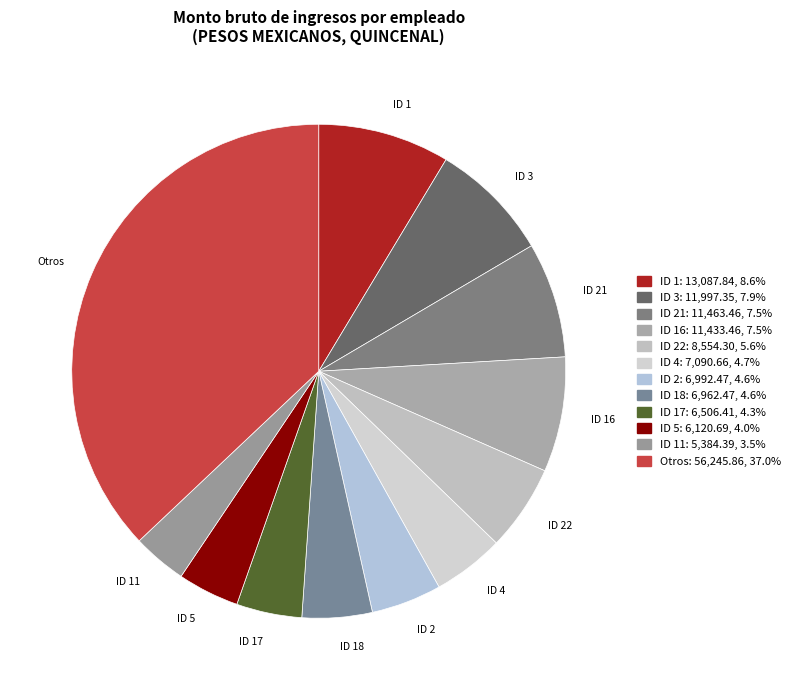

Count the number of slices in the pie.

12